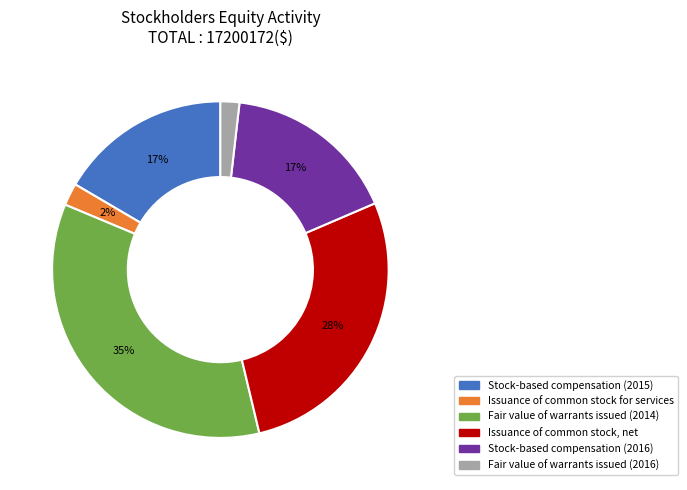

Which category has the biggest portion of the pie?

Fair value of warrants issued (2014)